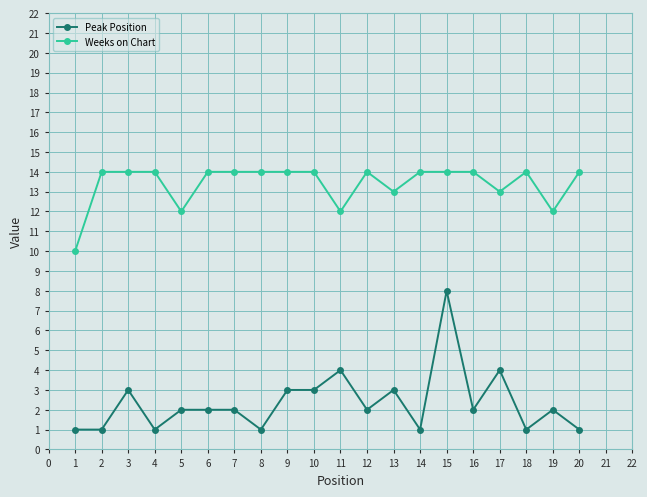

Is the value of Weeks on Chart at 1 greater than the value of Peak Position at 8?

Yes